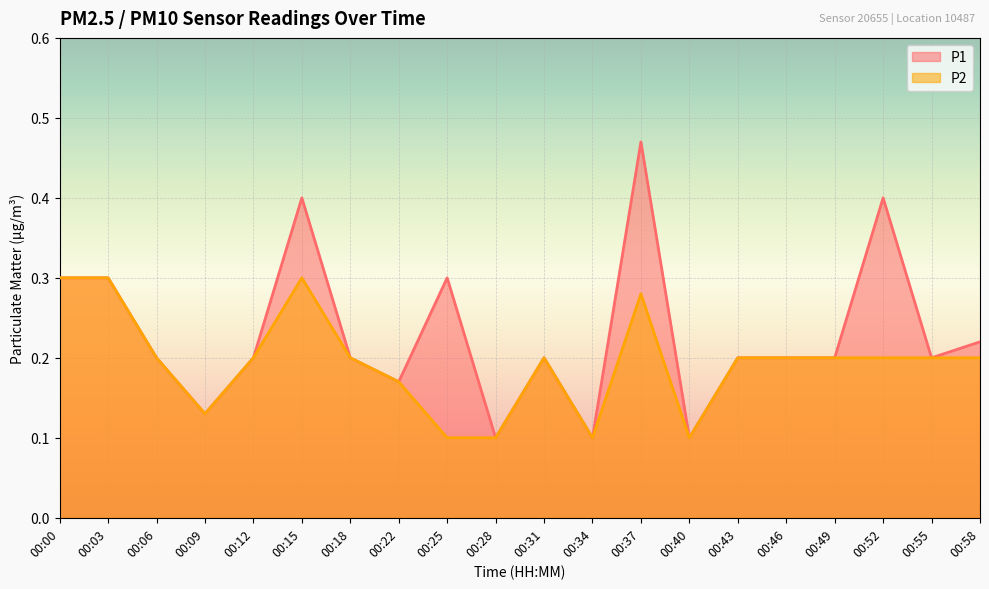

What is the difference between the second highest and second lowest values in the P1 series?

0.3